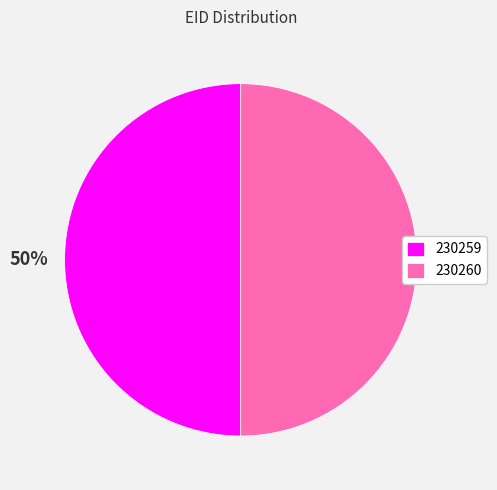

Is it true that 230259 is 50% of the pie?

True